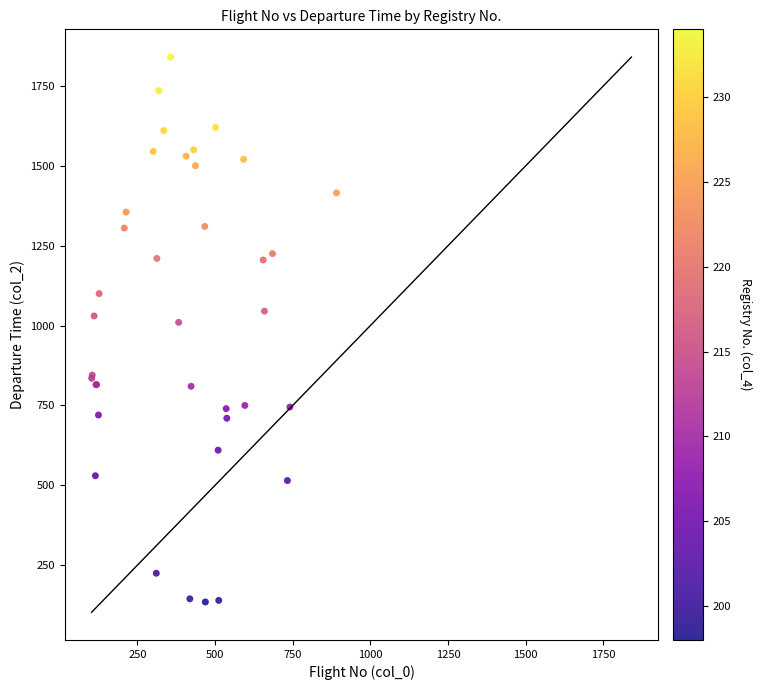

What Y value in the scatter plot is closest to 987?

1010